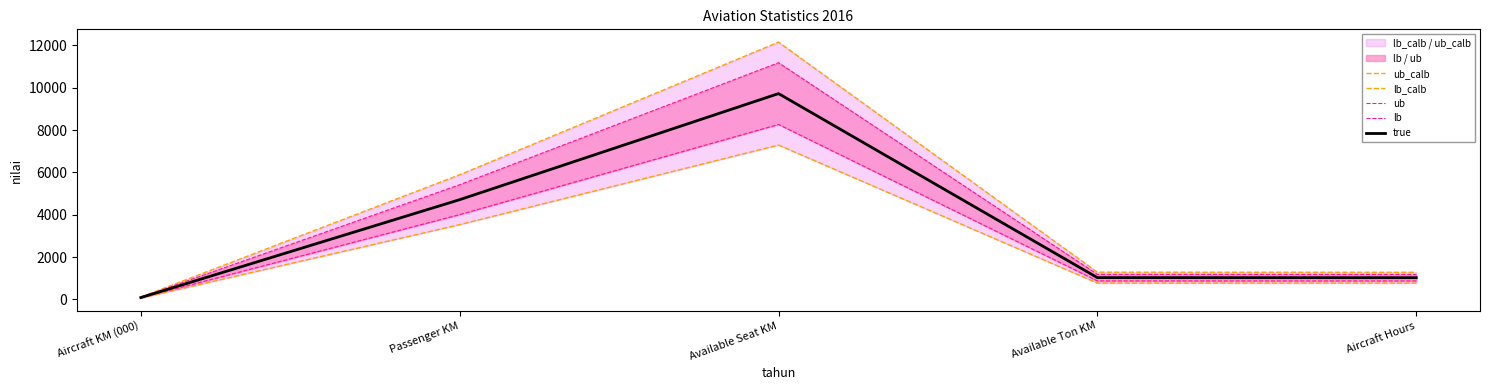

At which category is the sum across all series the highest?

Available Seat KM